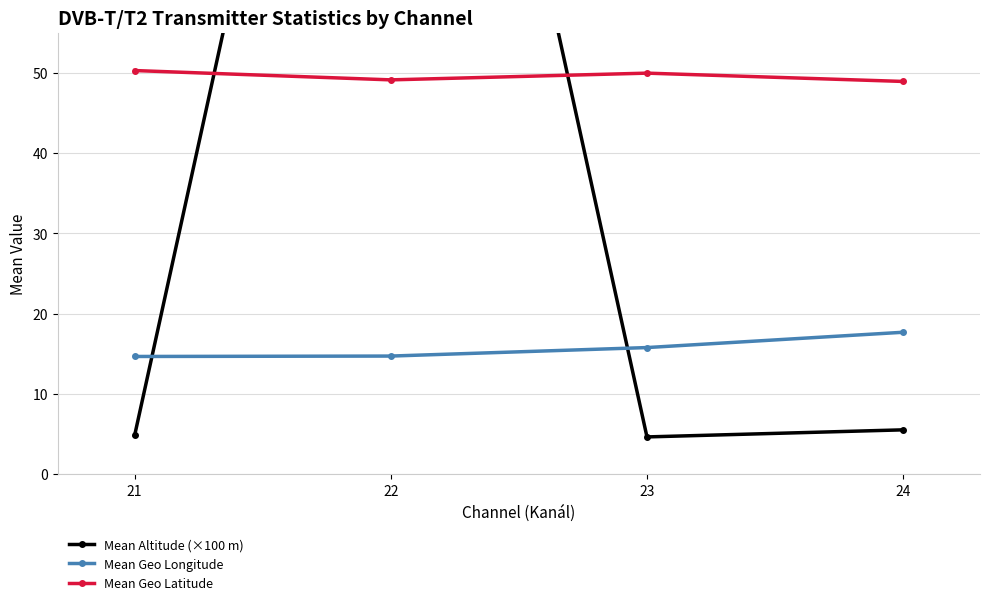

True or false: Mean Geo Longitude has more than 2 points higher than both neighbors.

False